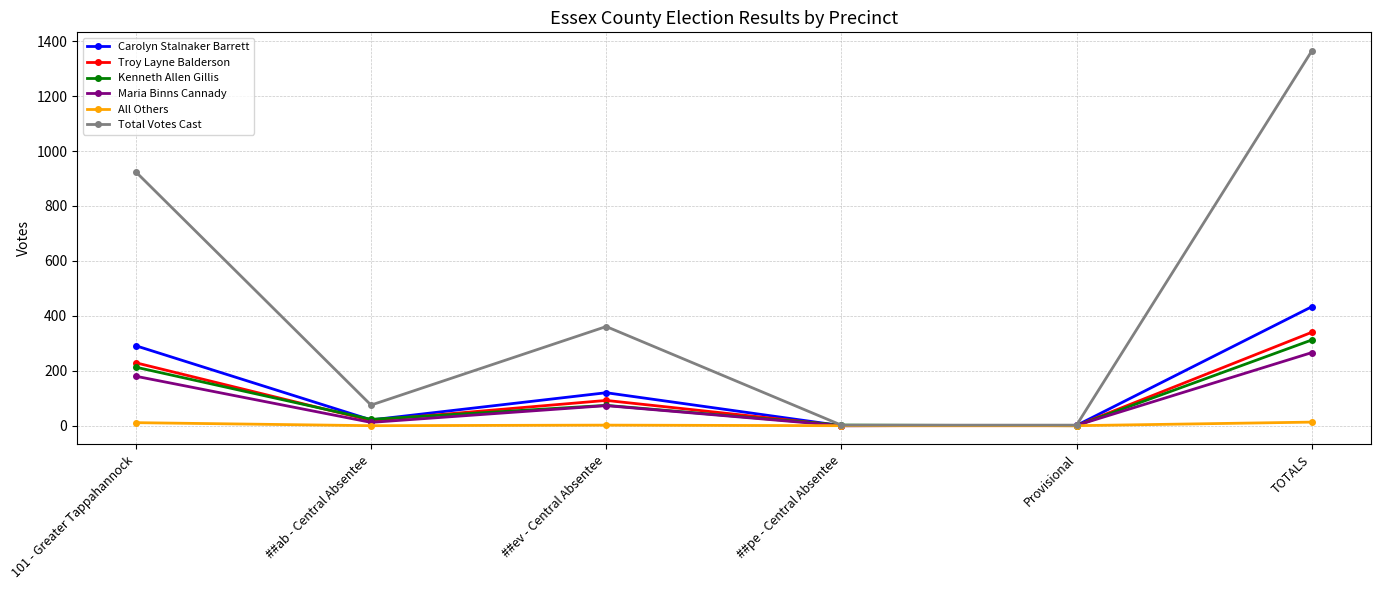

What is the label of the 5th point from the left?

Provisional